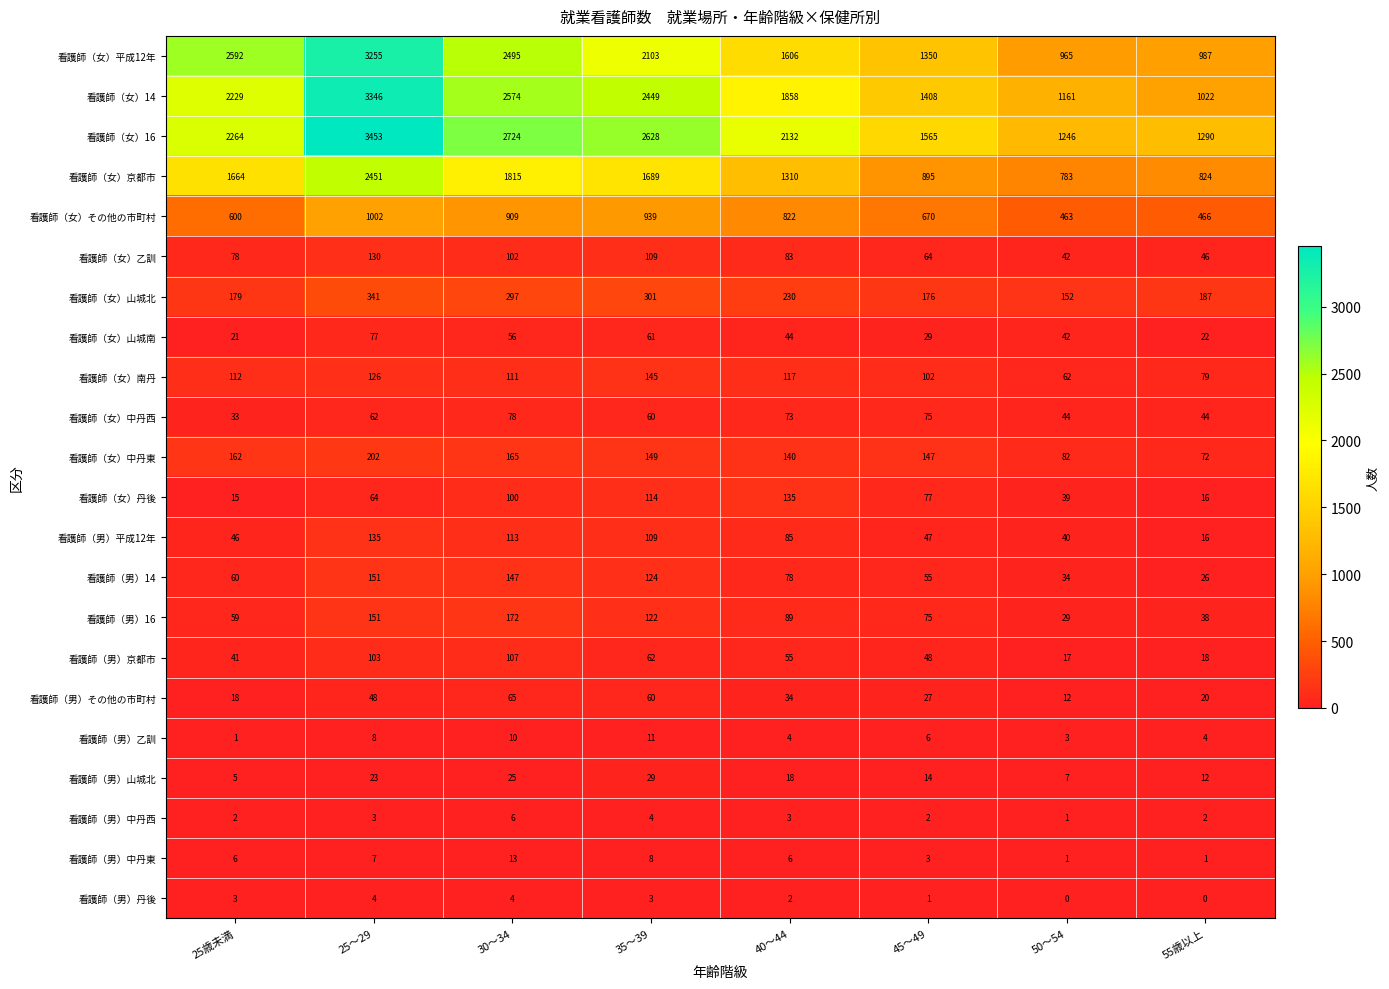

At which category is the sum across all series the highest?

25～29